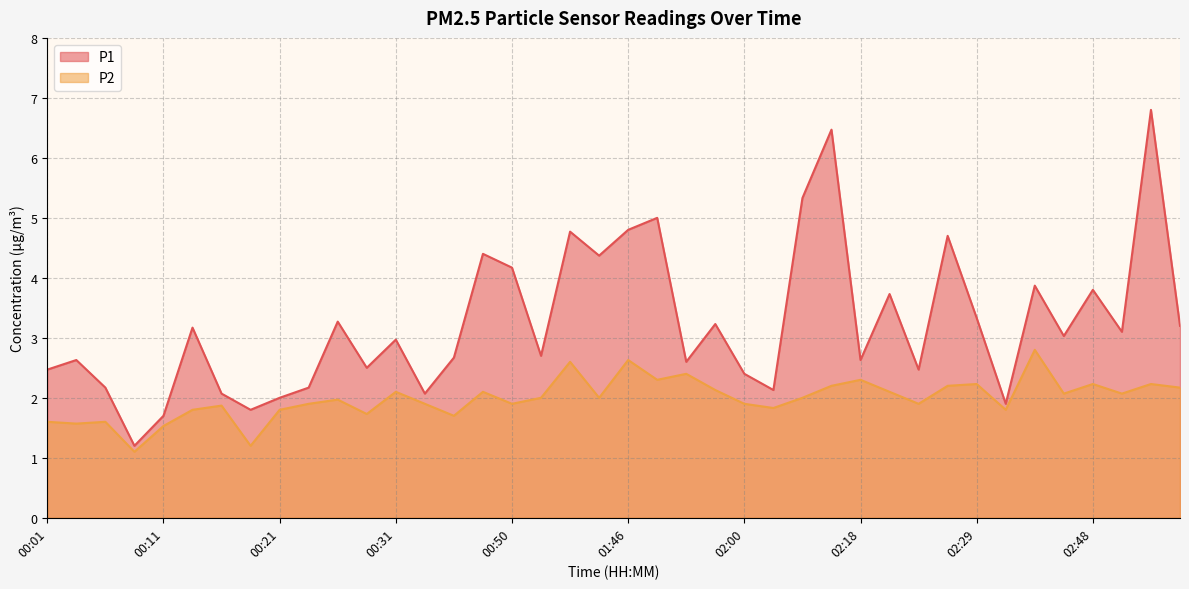

What is the minimum value for P1?

1.2